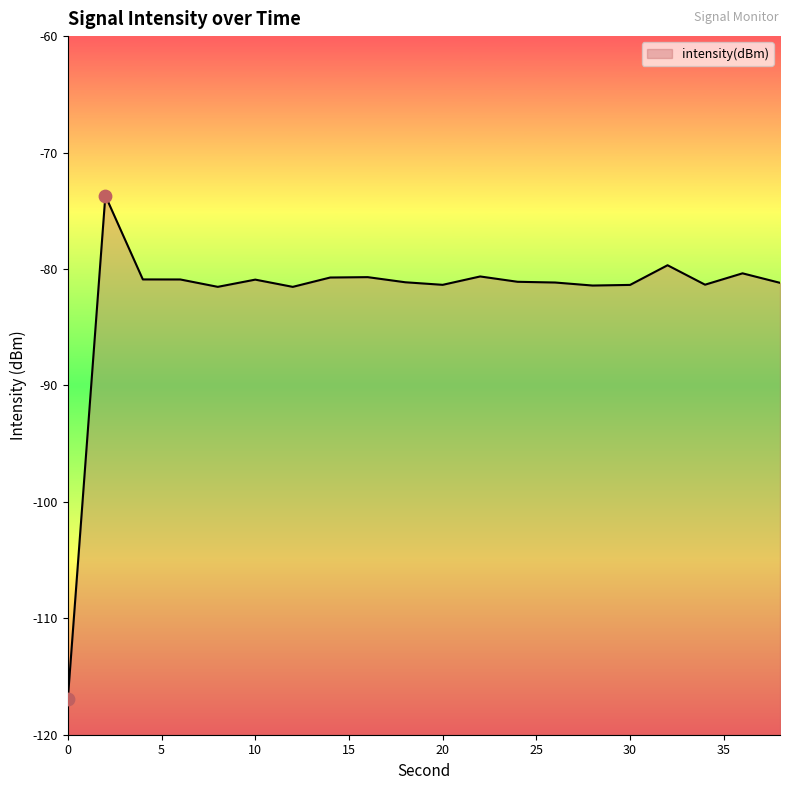

Which has a higher value, 4 or 18?

4